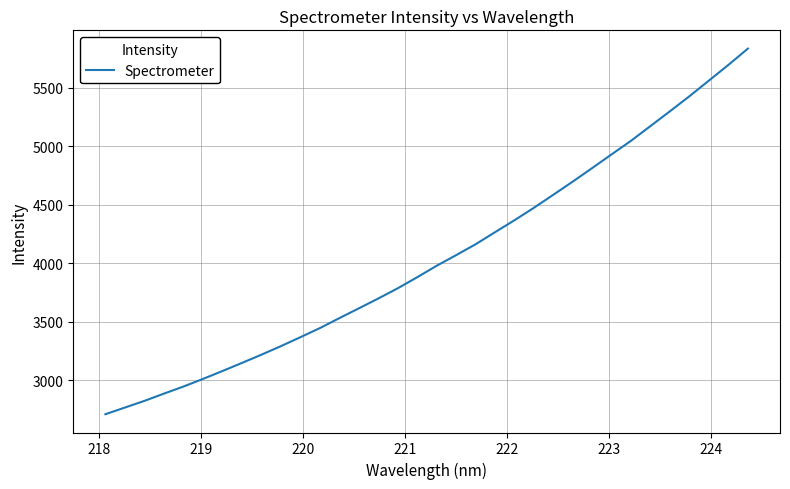

What is the maximum value shown in the chart?

5833.9